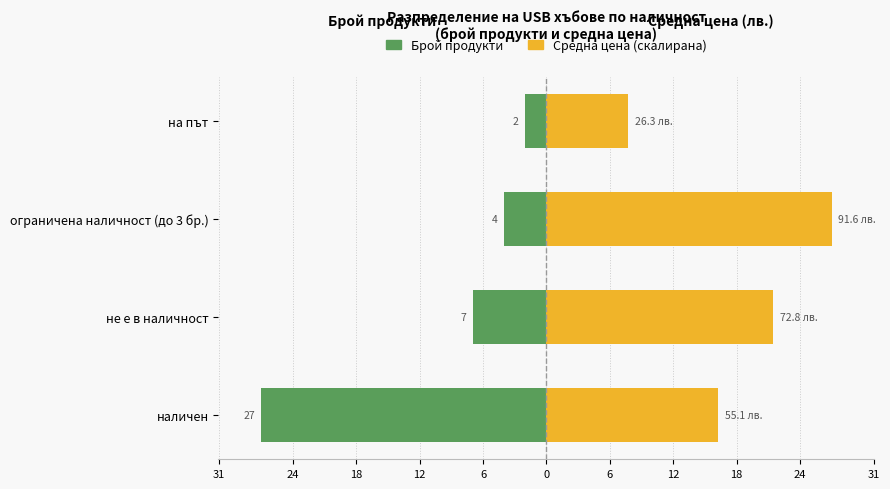

Is it true that Брой продукти equals -9.5 at не е в наличност?

False